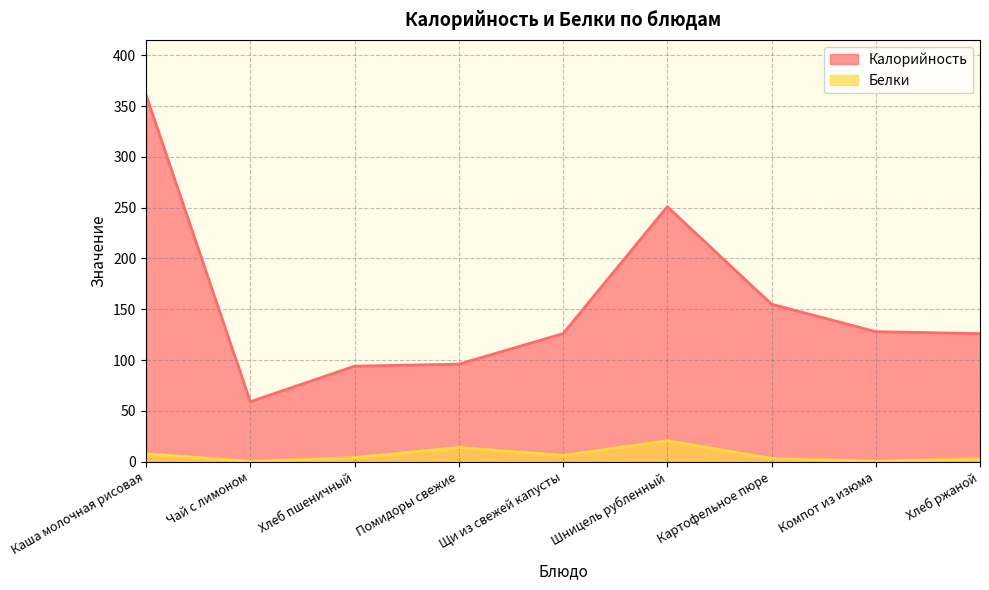

True or false: Калорийность and Белки intersect in this chart.

False